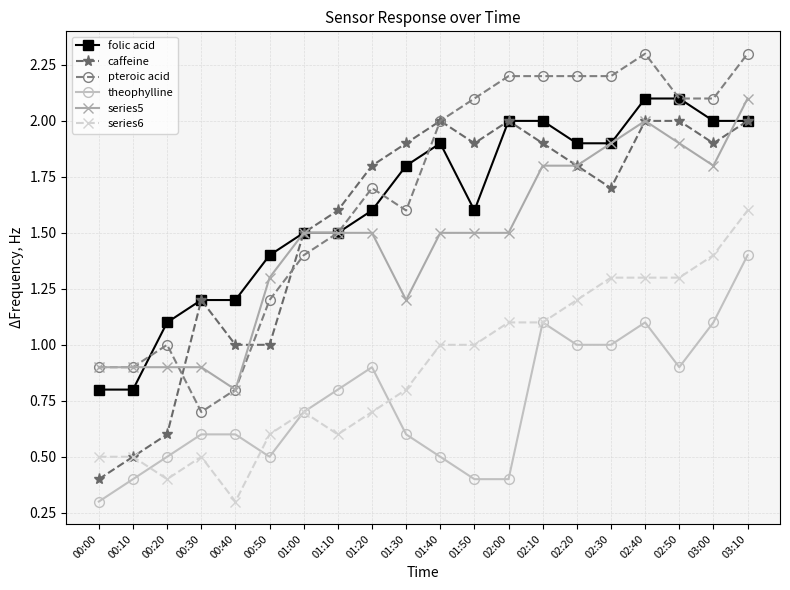

Reading left to right, transcribe all the data shown in this chart.

folic acid: 00:00=0.8	00:10=0.8	00:20=1.1	00:30=1.2	00:40=1.2	00:50=1.4	01:00=1.5	01:10=1.5	01:20=1.6	01:30=1.8	01:40=1.9	01:50=1.6	02:00=2.0	02:10=2.0	02:20=1.9	02:30=1.9	02:40=2.1	02:50=2.1	03:00=2.0	03:10=2.0
caffeine: 00:00=0.4	00:10=0.5	00:20=0.6	00:30=1.2	00:40=1.0	00:50=1.0	01:00=1.5	01:10=1.6	01:20=1.8	01:30=1.9	01:40=2.0	01:50=1.9	02:00=2.0	02:10=1.9	02:20=1.8	02:30=1.7	02:40=2.0	02:50=2.0	03:00=1.9	03:10=2.0
pteroic acid: 00:00=0.9	00:10=0.9	00:20=1.0	00:30=0.7	00:40=0.8	00:50=1.2	01:00=1.4	01:10=1.5	01:20=1.7	01:30=1.6	01:40=2.0	01:50=2.1	02:00=2.2	02:10=2.2	02:20=2.2	02:30=2.2	02:40=2.3	02:50=2.1	03:00=2.1	03:10=2.3
theophylline: 00:00=0.3	00:10=0.4	00:20=0.5	00:30=0.6	00:40=0.6	00:50=0.5	01:00=0.7	01:10=0.8	01:20=0.9	01:30=0.6	01:40=0.5	01:50=0.4	02:00=0.4	02:10=1.1	02:20=1.0	02:30=1.0	02:40=1.1	02:50=0.9	03:00=1.1	03:10=1.4
series5: 00:00=0.9	00:10=0.9	00:20=0.9	00:30=0.9	00:40=0.8	00:50=1.3	01:00=1.5	01:10=1.5	01:20=1.5	01:30=1.2	01:40=1.5	01:50=1.5	02:00=1.5	02:10=1.8	02:20=1.8	02:30=1.9	02:40=2.0	02:50=1.9	03:00=1.8	03:10=2.1
series6: 00:00=0.5	00:10=0.5	00:20=0.4	00:30=0.5	00:40=0.3	00:50=0.6	01:00=0.7	01:10=0.6	01:20=0.7	01:30=0.8	01:40=1.0	01:50=1.0	02:00=1.1	02:10=1.1	02:20=1.2	02:30=1.3	02:40=1.3	02:50=1.3	03:00=1.4	03:10=1.6